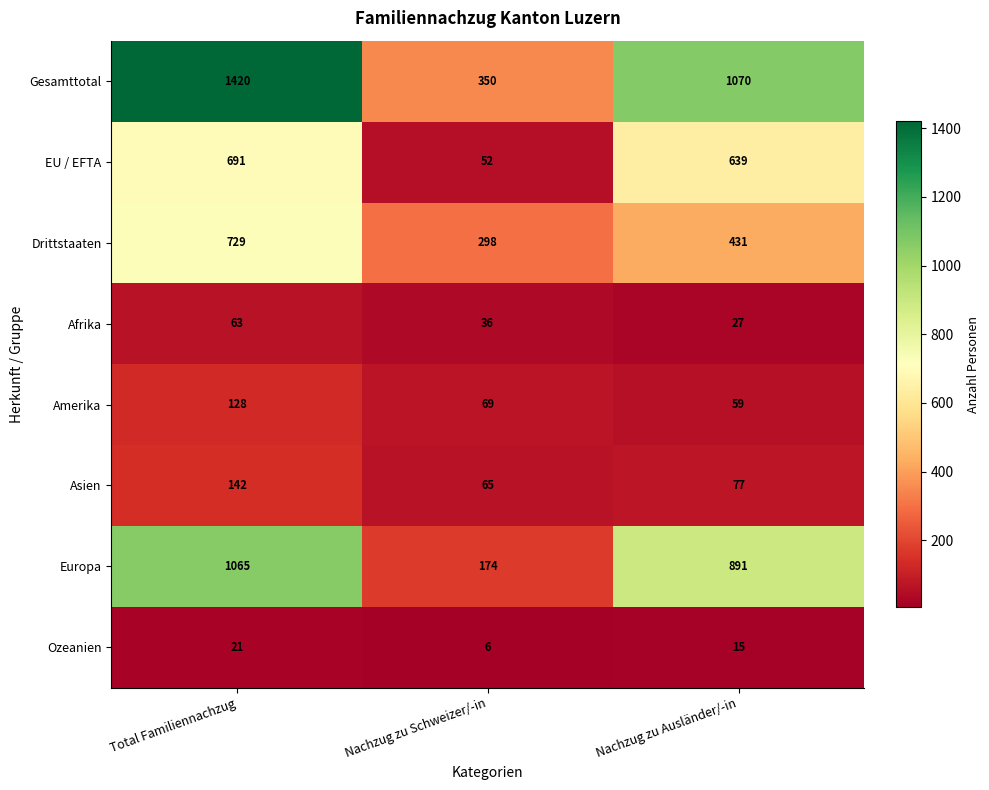

What is the approximate value of Ozeanien at Nachzug zu Ausländer/-in?

15